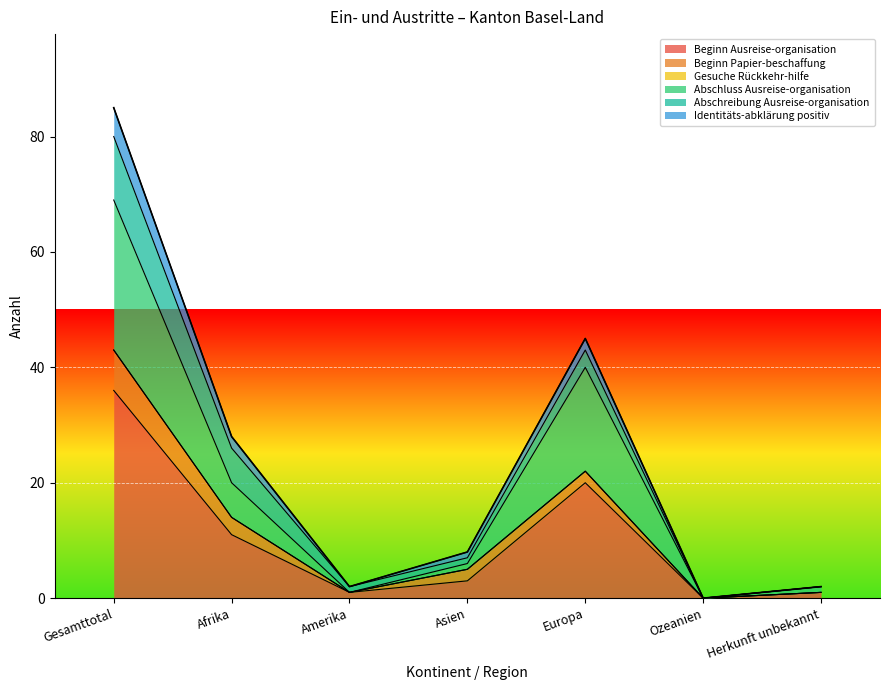

At which category is the sum across all series the highest?

Gesamttotal